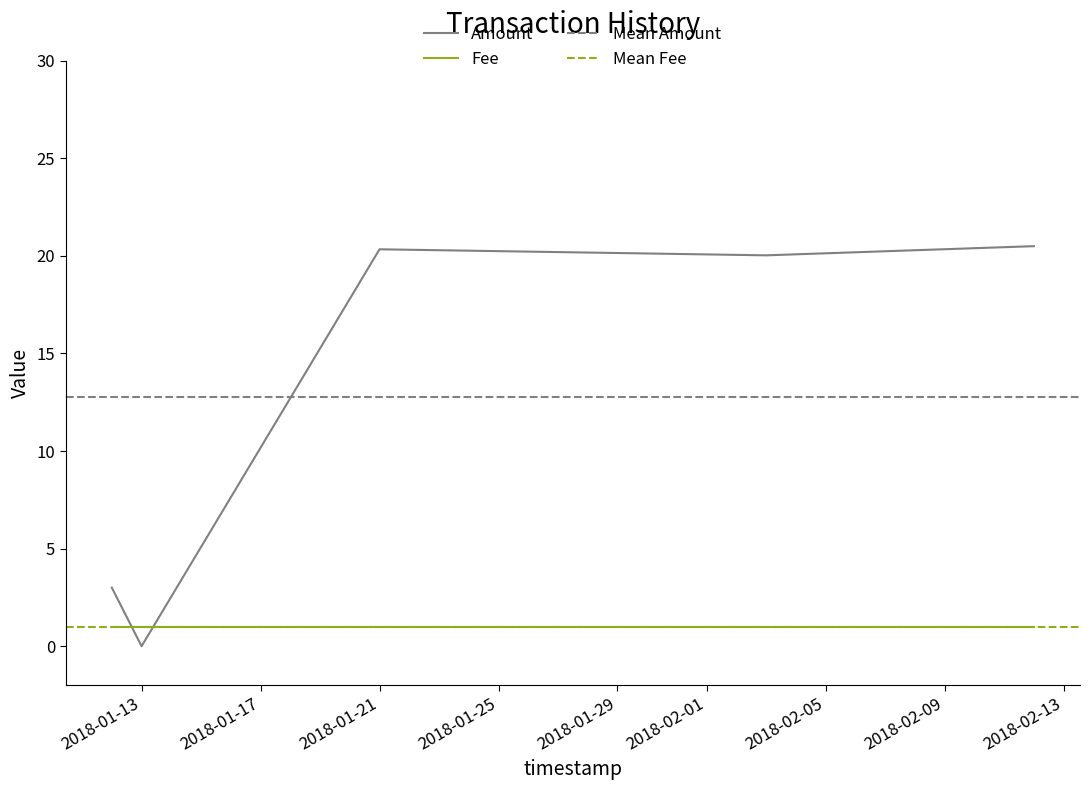

After their last crossing, which series has the higher values: Amount or Fee?

Amount